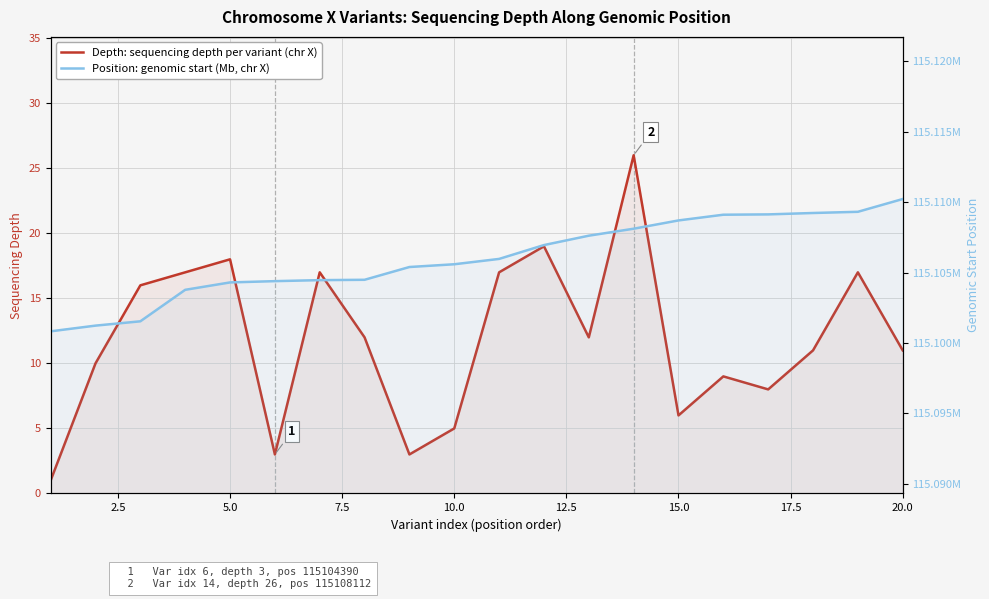

Which series has the largest range (max minus min)?

Depth: sequencing depth per variant (chr X)